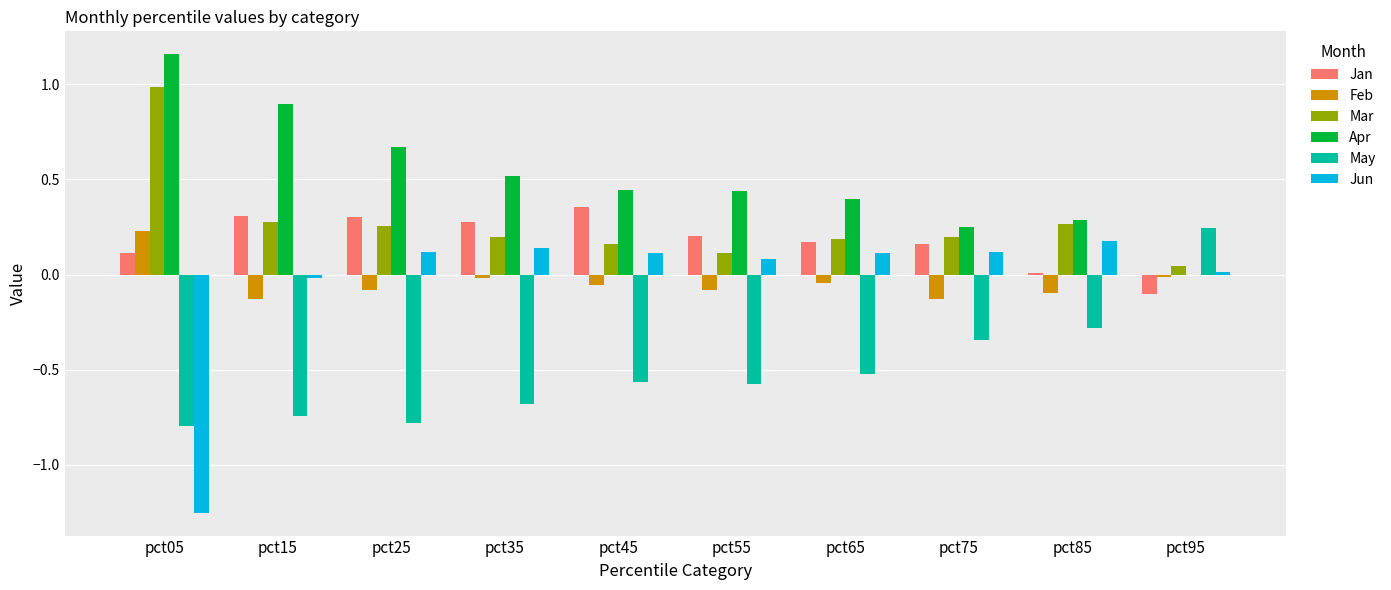

What is the spread (max minus min) of values at pct05?

2.4